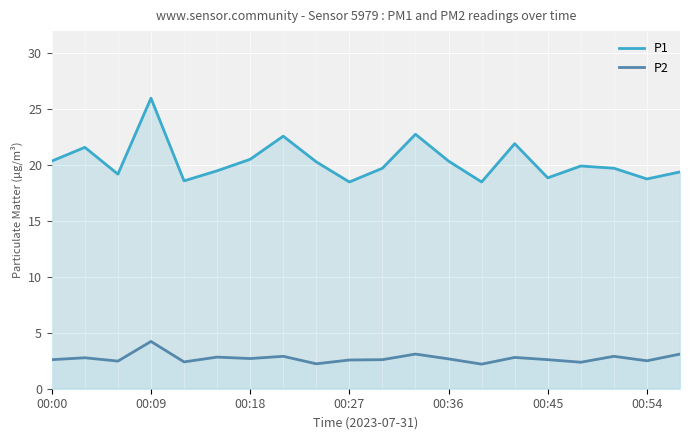

How many lines are shown in the chart?

2